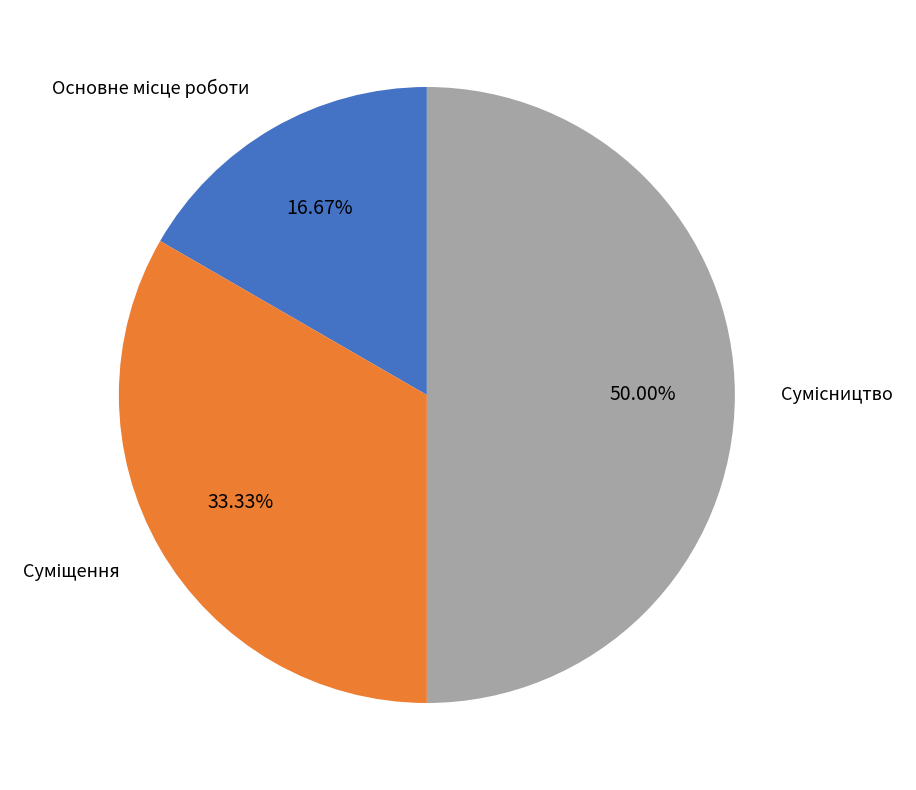

Combined, do Основне місце роботи and Суміщення account for over 50%?

No